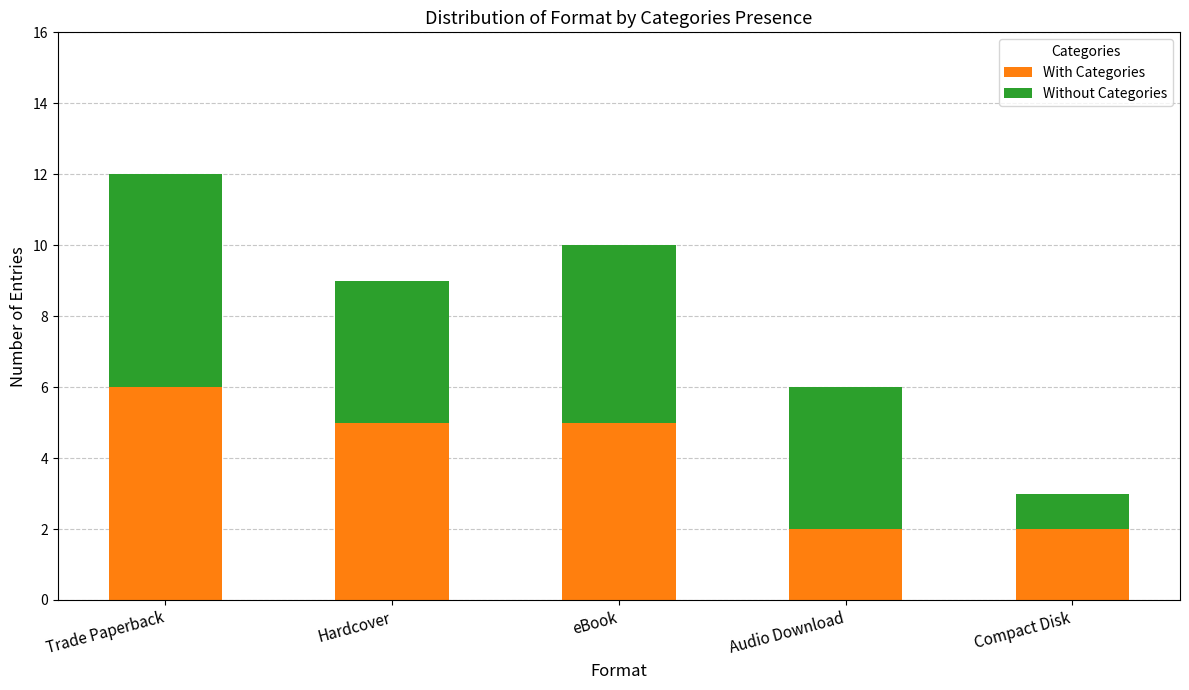

The value of With Categories at Trade Paperback is 6. True or false?

True